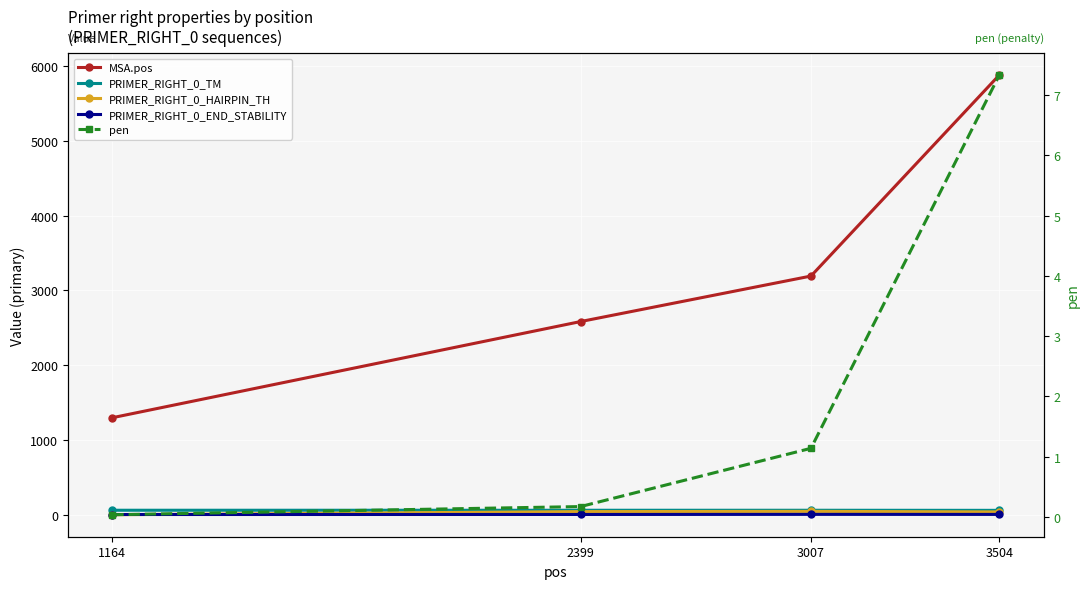

What is the total value across all series at 1164?

1361.1